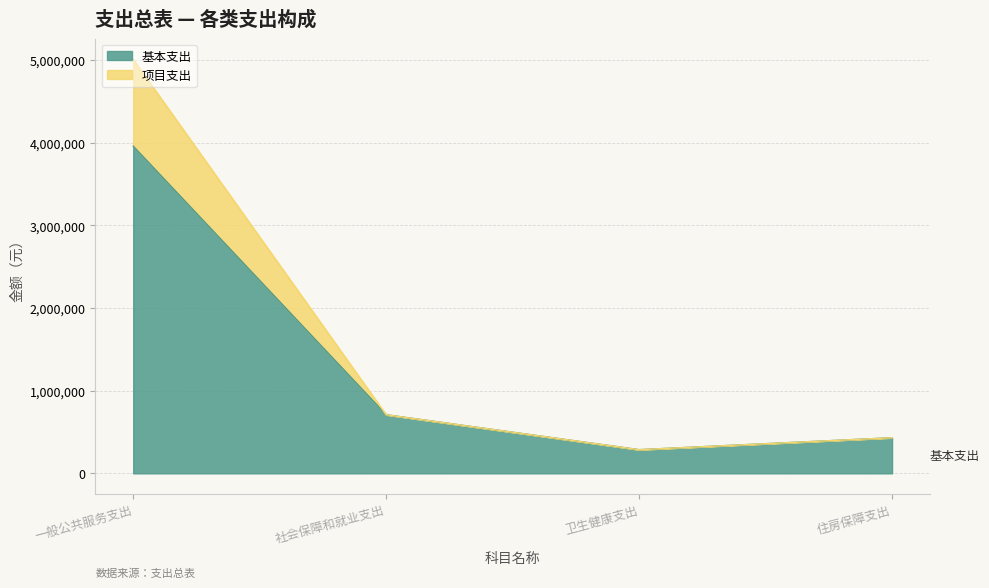

What is the greatest value displayed?

5010076.0